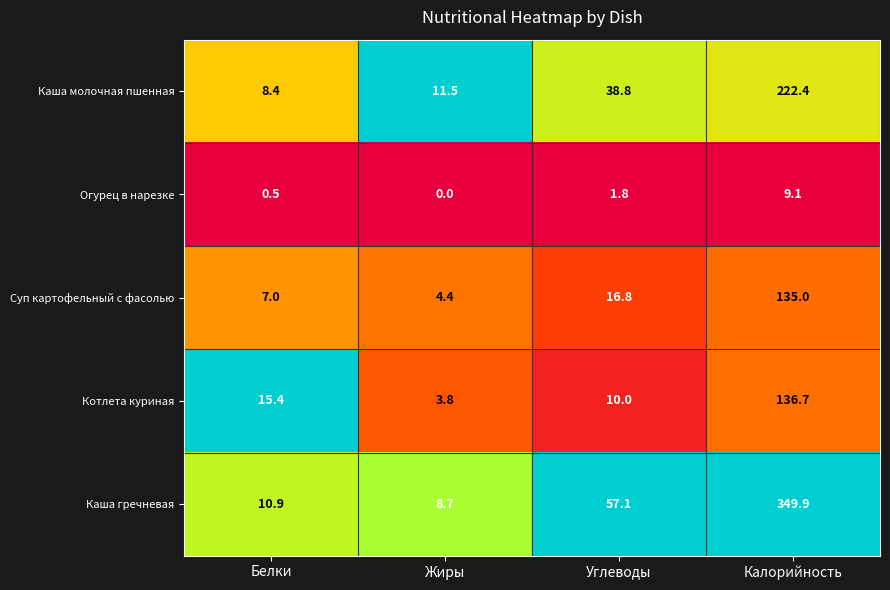

What is the spread (max minus min) of values at Калорийность?

340.8